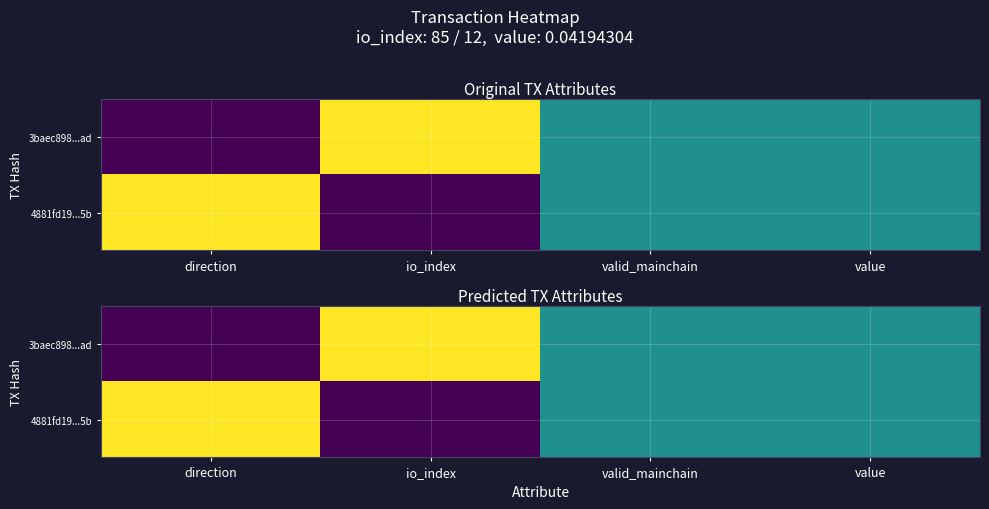

At which category is the sum across all series the highest?

direction